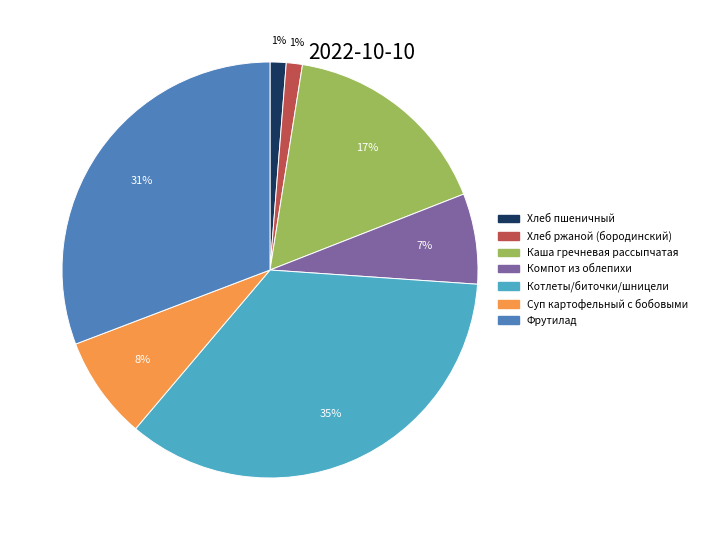

How many slices are in this pie chart?

7